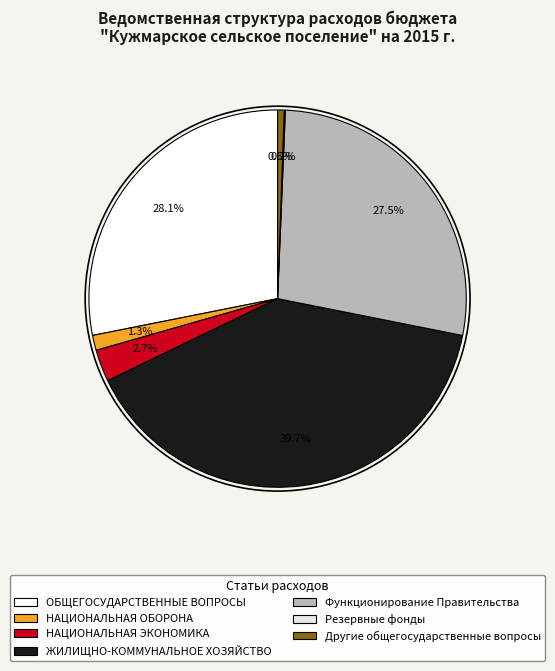

To the nearest percent, what percentage of the pie is Другие общегосударственные вопросы?

1%